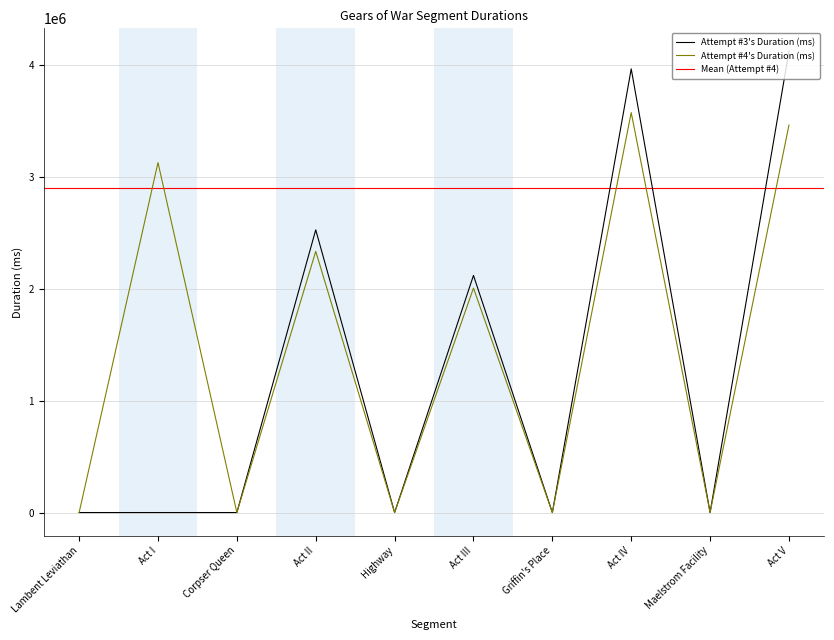

Where is the first local minimum for Attempt #4's Duration (ms)?

Corpser Queen